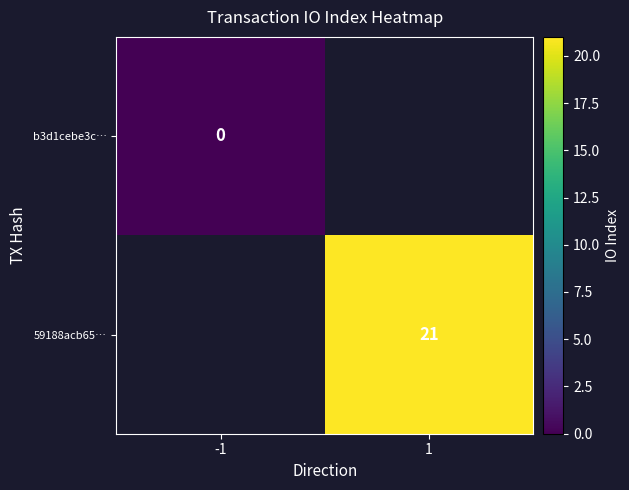

The value of 59188acb65… at 1 is 21. True or false?

True